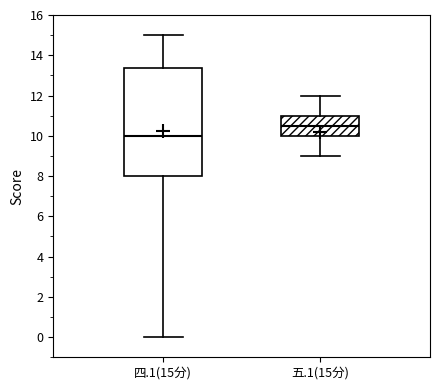

Where is the lower edge of the box for 五.1(15分) on the y-axis? The values are not printed on the chart, so give them approximately, as read against the axis.

10.0